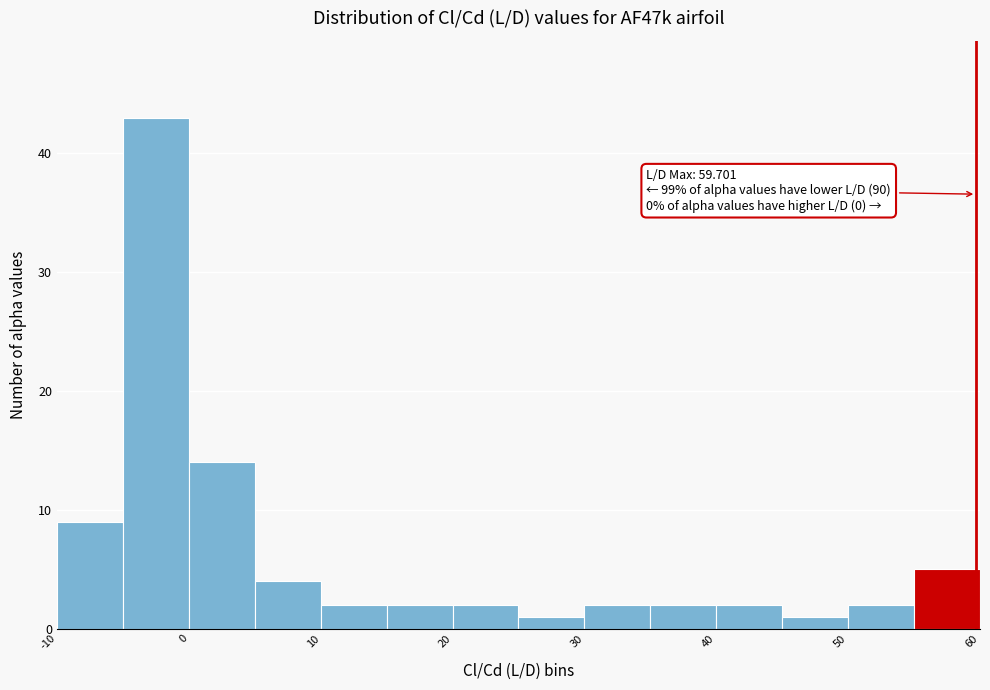

Which range on the x-axis has the tallest bar?

-5 to 0